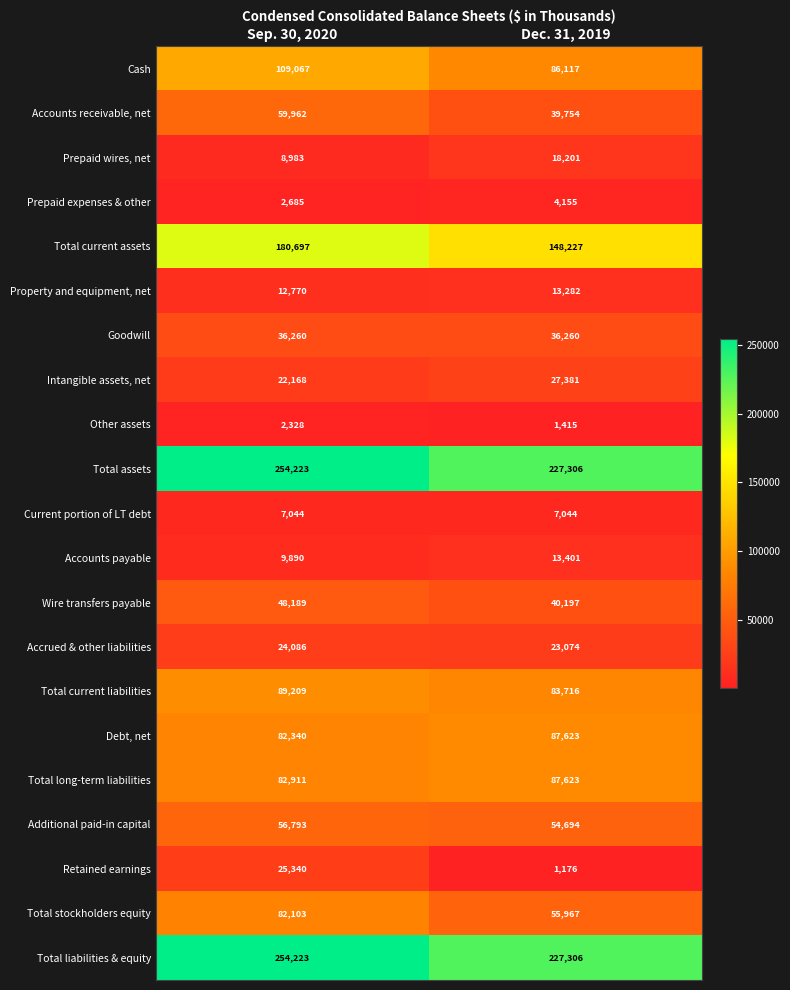

Which series has the widest spread of values?

Total current assets